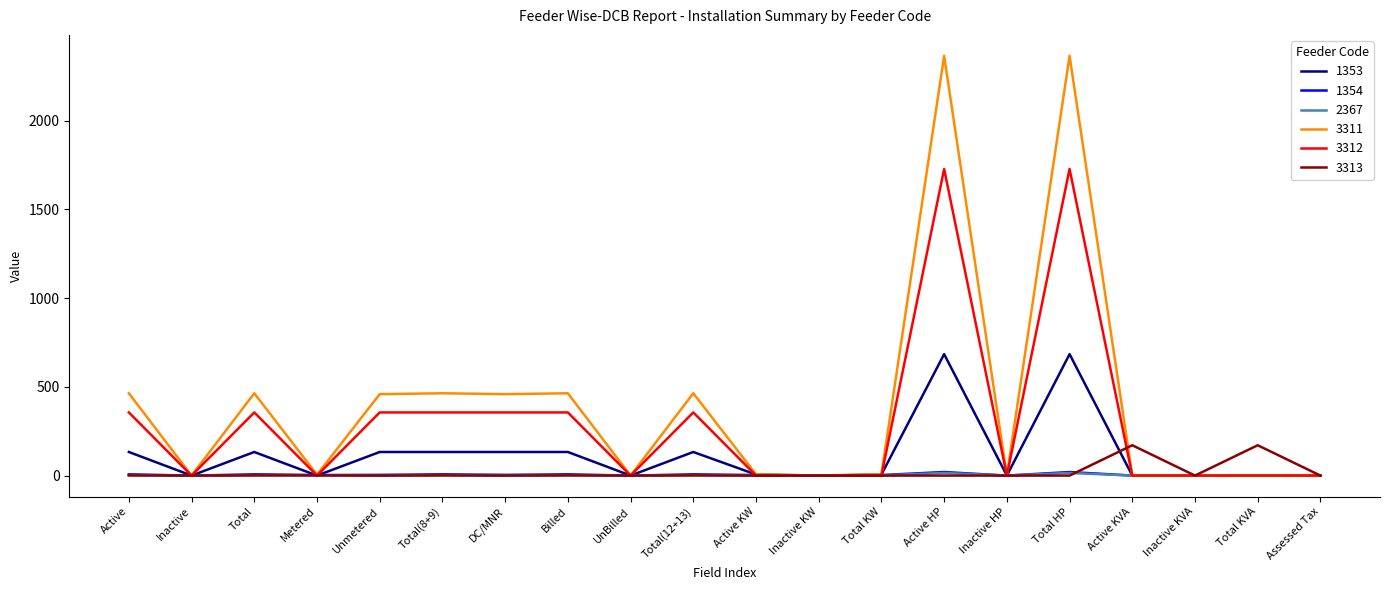

Which series has the largest range (max minus min)?

3311